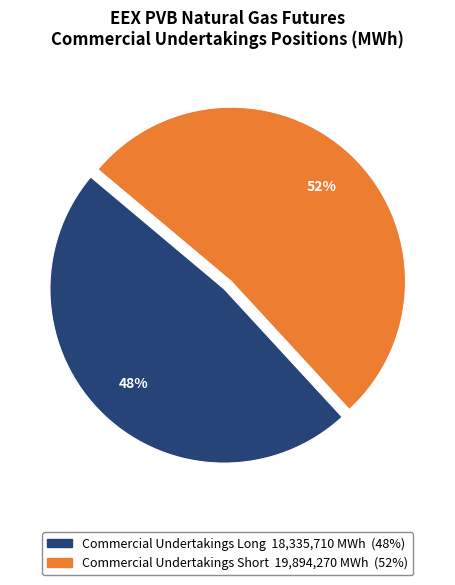

To the nearest percent, what is the combined percentage of Commercial Undertakings Long and Commercial Undertakings Short?

100%